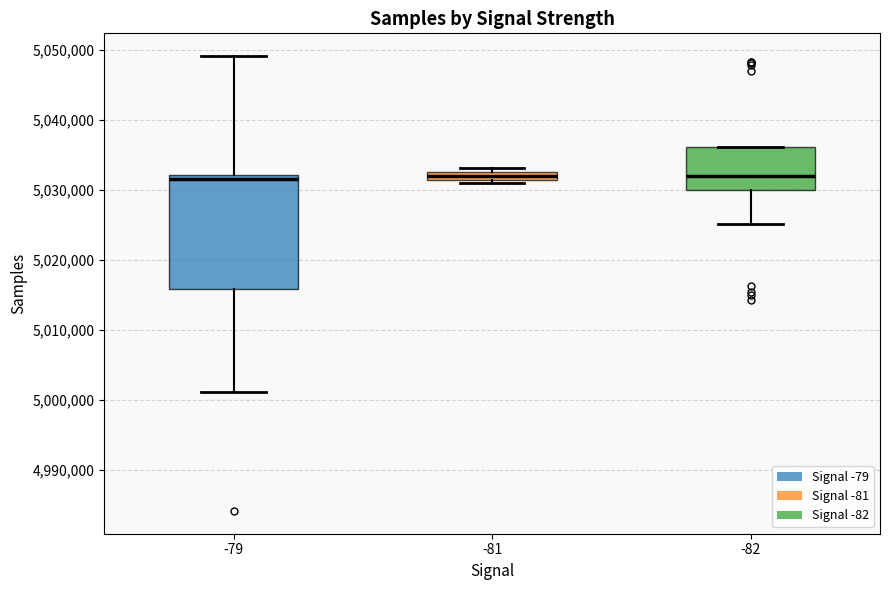

Which box is the tallest, from its lower edge to its upper edge?

-79